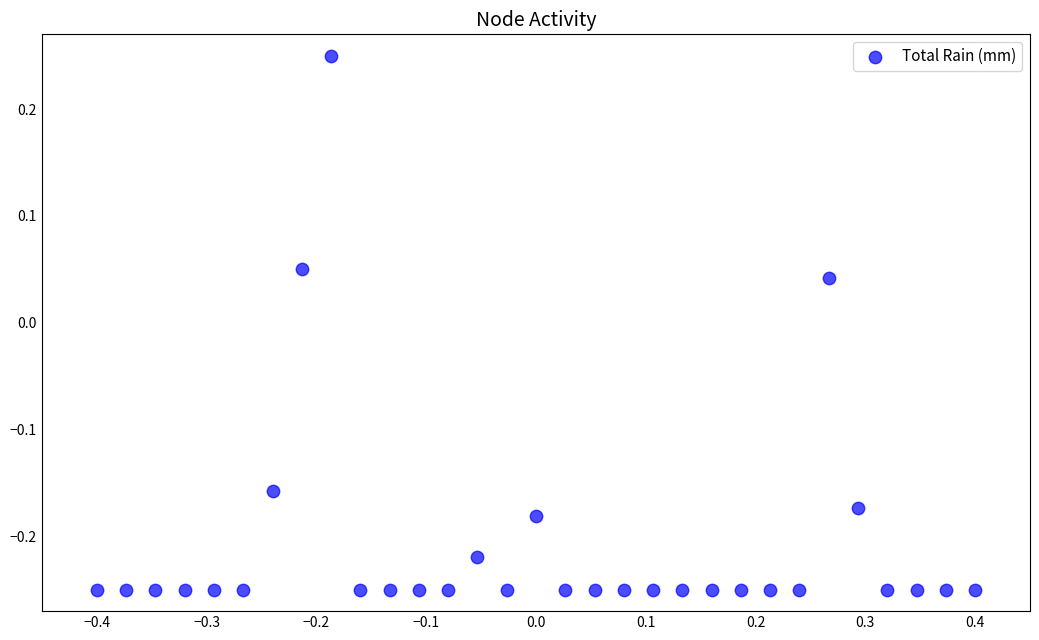

What is the range of X values (max minus min)?

0.8